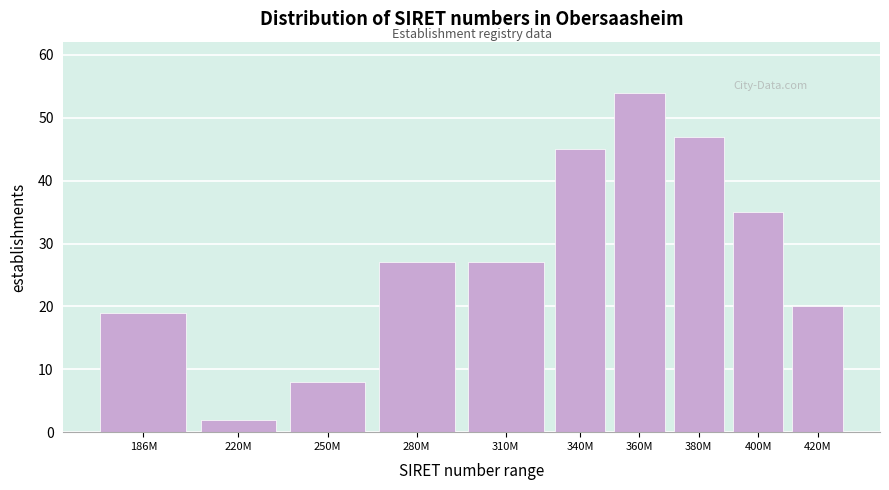

Reading left to right, extract all data points from this chart.

19	2	8	27	27	45	54	47	35	20